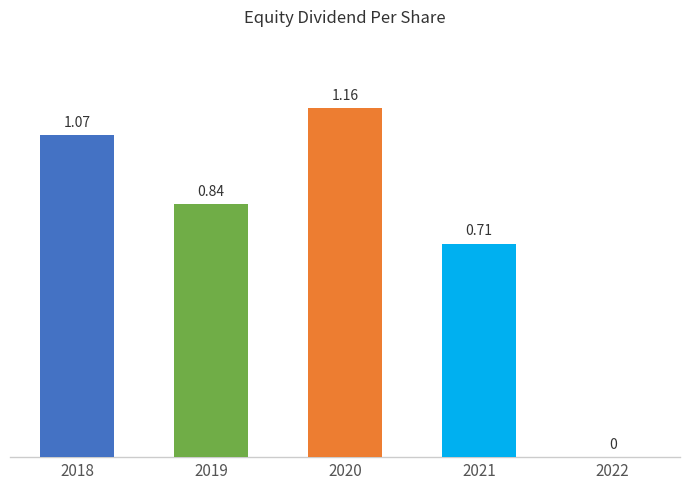

How many series are shown in this chart?

1